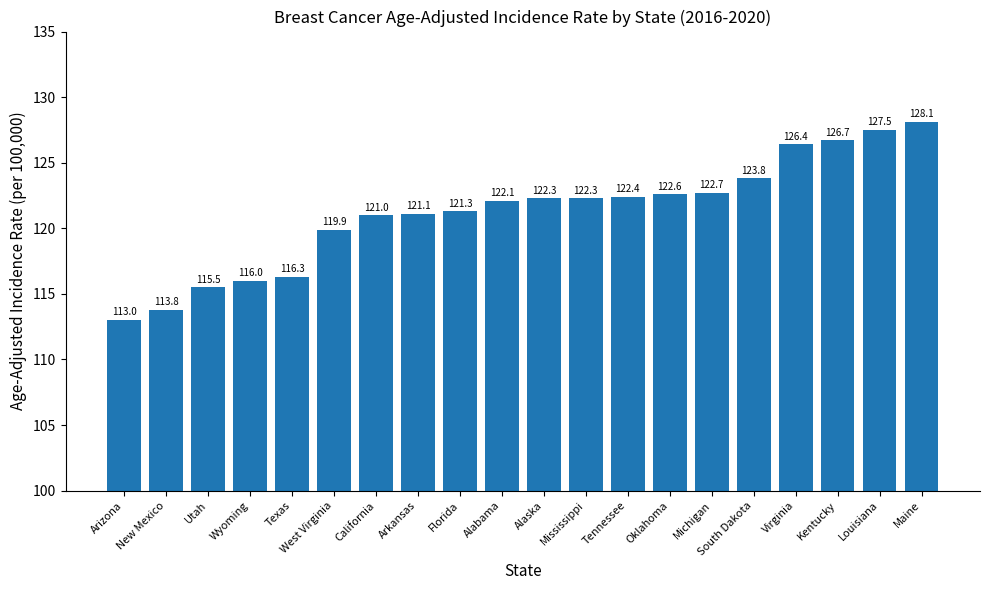

What is the approximate value at Utah?

115.5